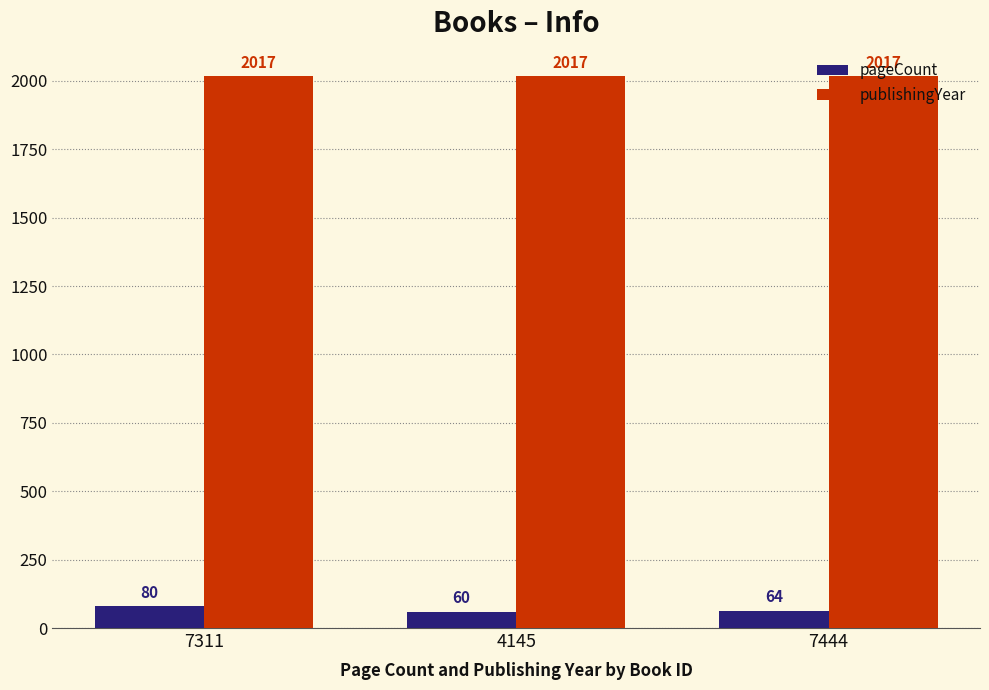

What is the value of the pageCount bar at the 2nd from the left?

60